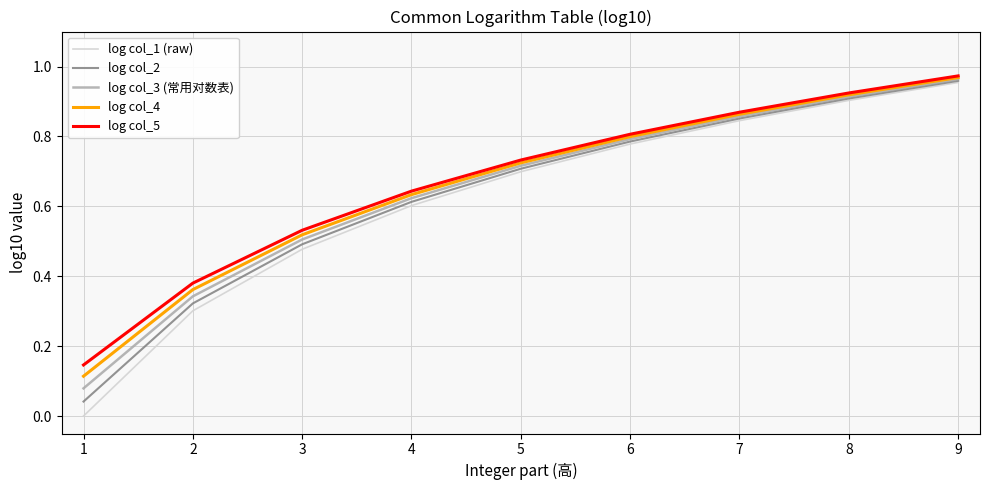

Between 7 and 8, which series saw the biggest shift?

log col_1 (raw)